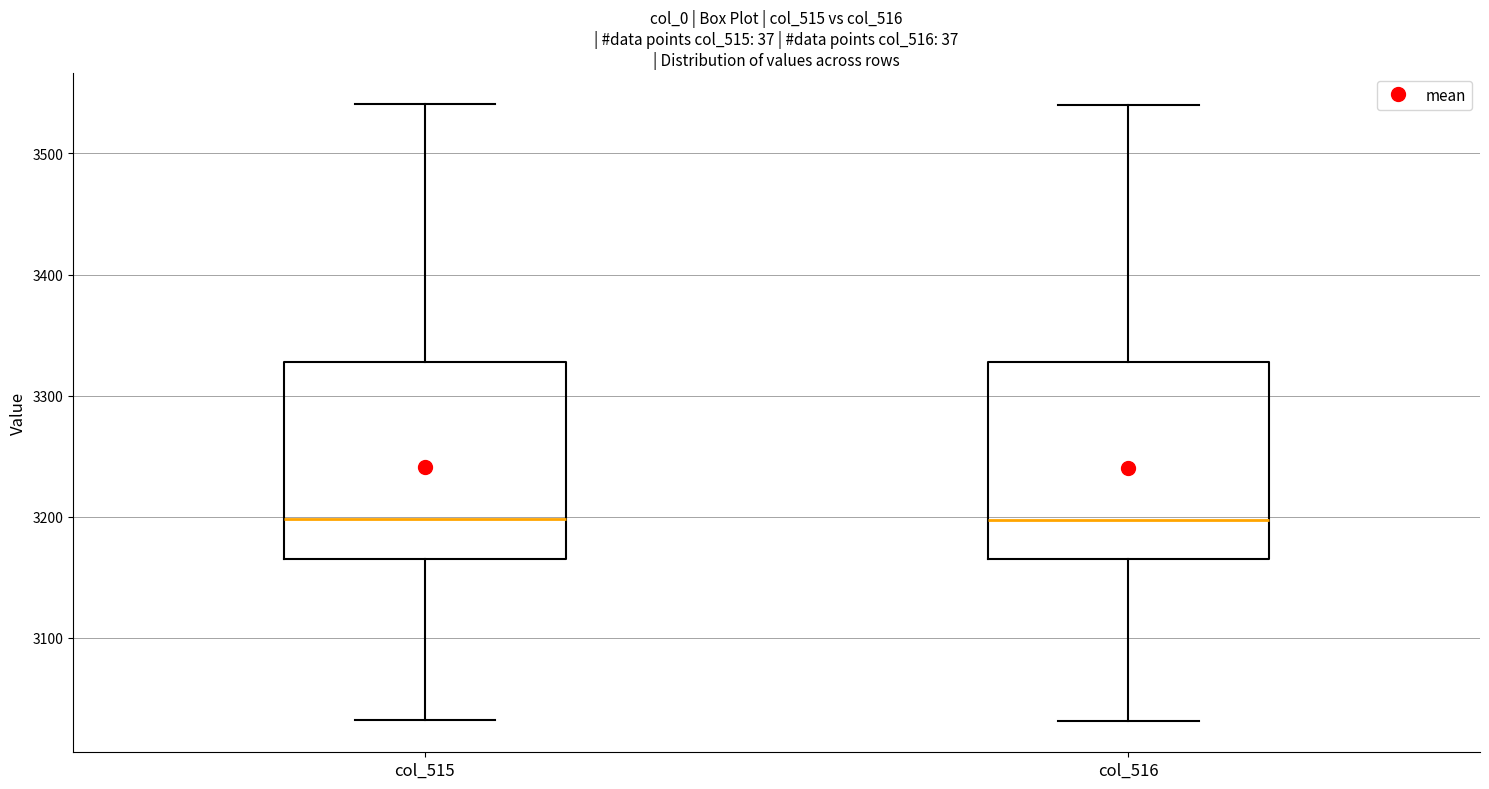

Reading left to right, transcribe this box plot: for each box, give where its median line is, the range the box spans, and where its two whiskers end, as read against the y-axis. The values are not printed on the chart, so give them approximately, as read against the axis.

col_515: median 3200, box 3170 to 3330, whiskers 3030 to 3540
col_516: median 3200, box 3170 to 3330, whiskers 3030 to 3540